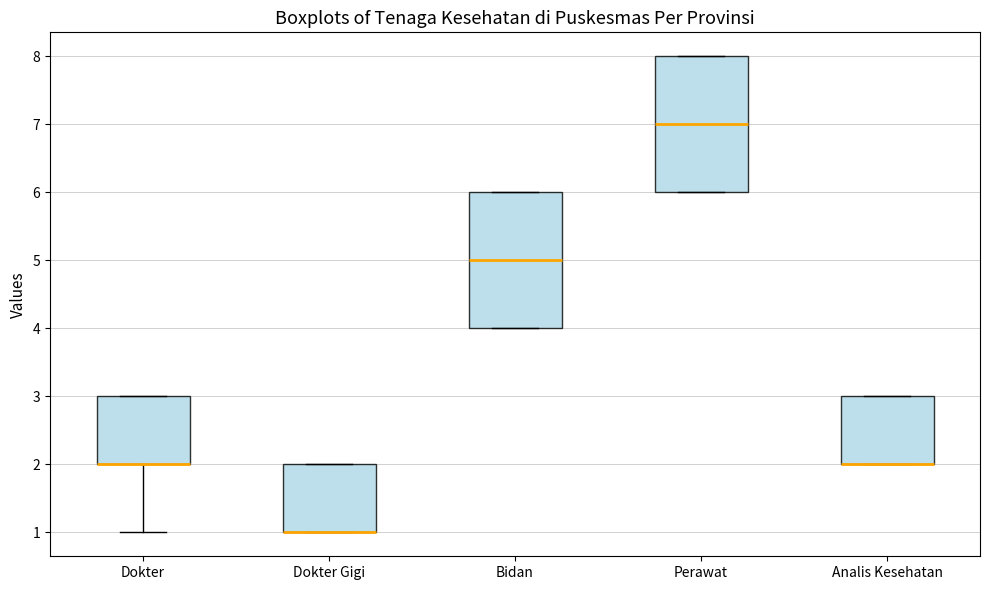

Reading left to right, transcribe this box plot: for each box, give where its median line is, the range the box spans, and where its two whiskers end, as read against the y-axis. The values are not printed on the chart, so give them approximately, as read against the axis.

Dokter: median 2 (drawn on the box's lower edge), box 2 to 3, whiskers 1 to 3
Dokter Gigi: median 1 (drawn on the box's lower edge), box 1 to 2, whiskers 1 to 2
Bidan: median 5, box 4 to 6, whiskers 4 to 6
Perawat: median 7, box 6 to 8, whiskers 6 to 8
Analis Kesehatan: median 2 (drawn on the box's lower edge), box 2 to 3, whiskers 2 to 3